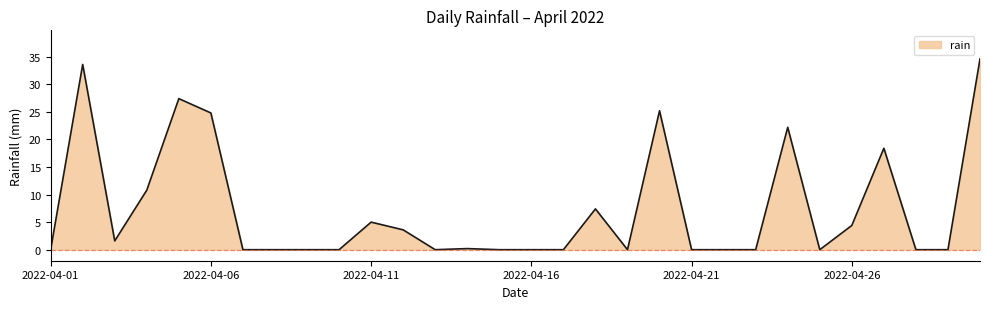

What is the maximum value shown in the chart?

34.6